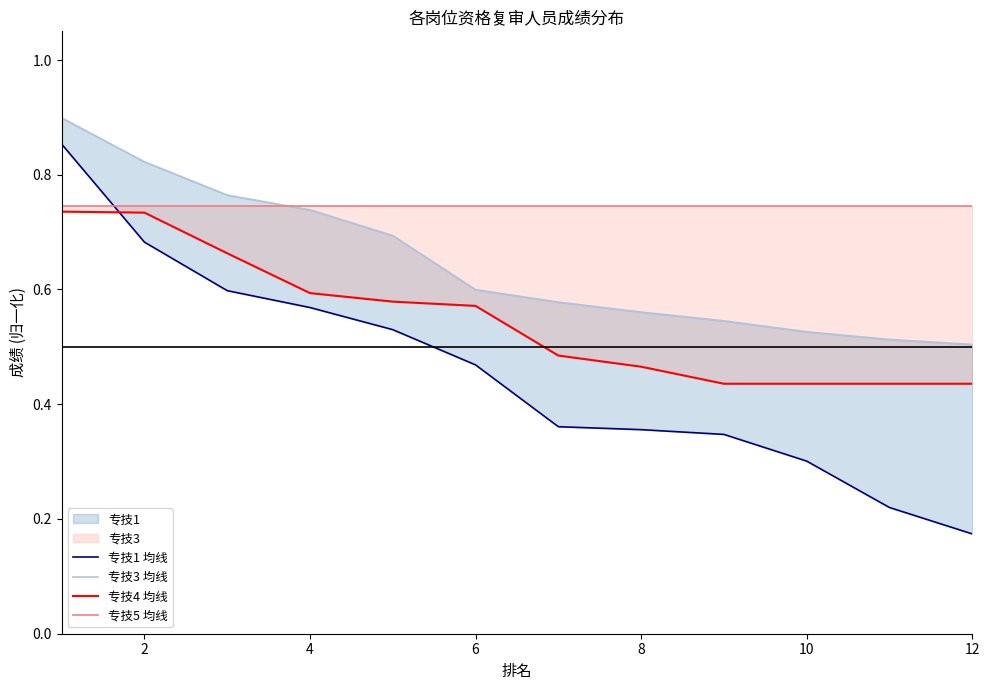

Between 9 and 8, which is larger?

8